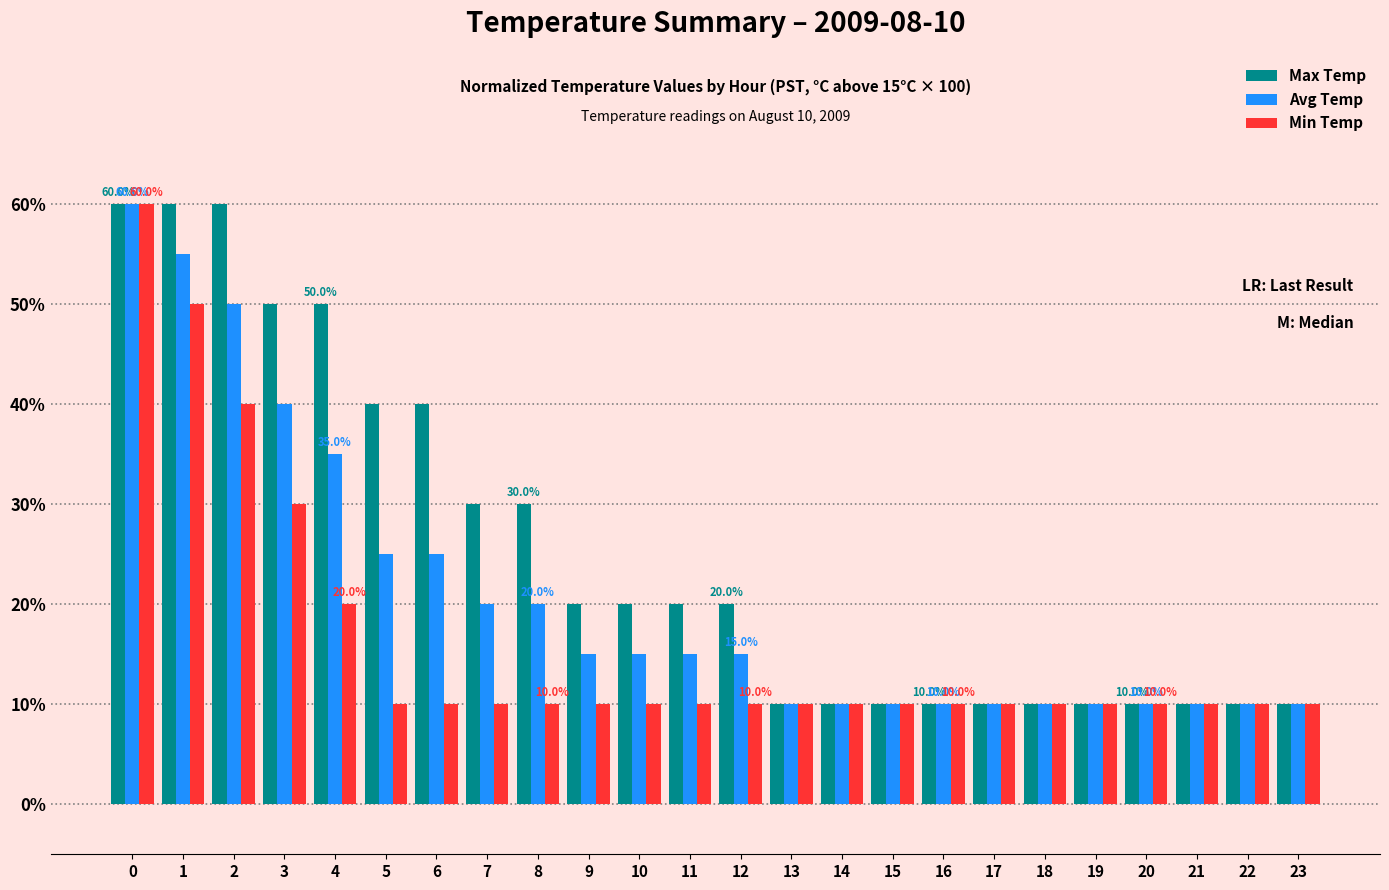

List the series in order of their overall mean, lowest first.

Min Temp, Avg Temp, Max Temp